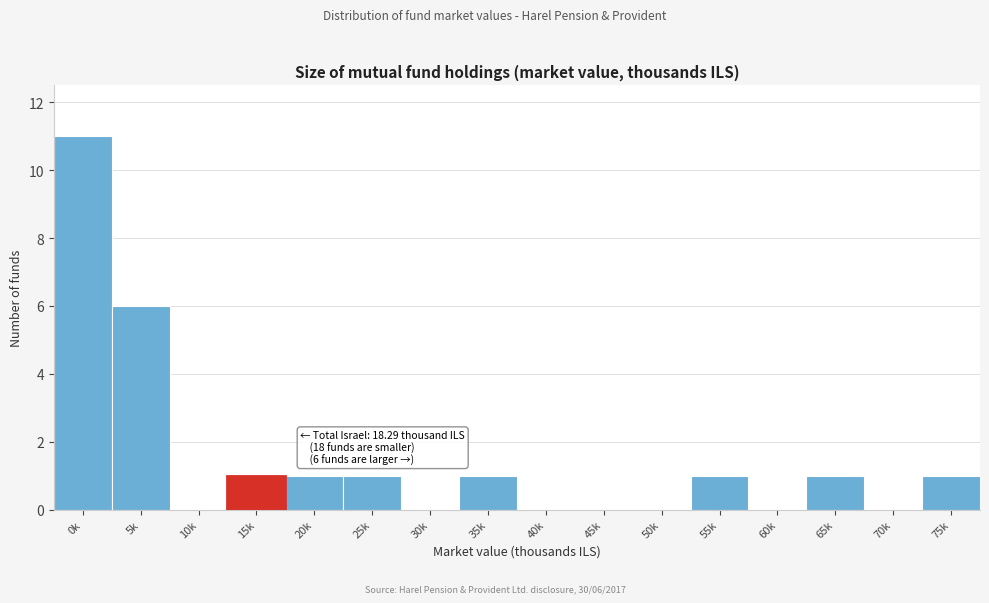

Reading left to right, transcribe all the data shown in this chart.

0k=11	5k=6	10k=0	15k=1	20k=1	25k=1	30k=0	35k=1	40k=0	45k=0	50k=0	55k=1	60k=0	65k=1	70k=0	75k=1